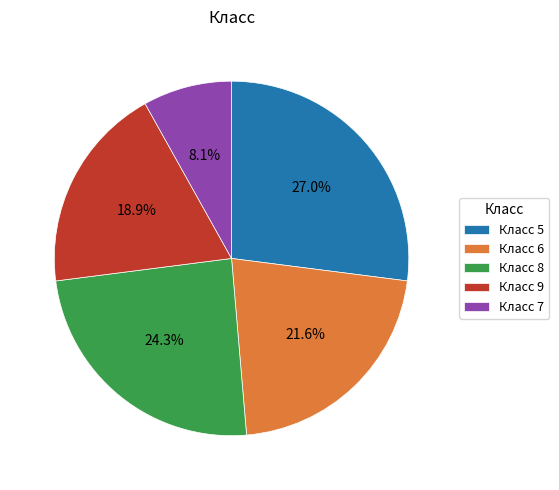

What portion of the pie excludes Класс 9?

81.1%